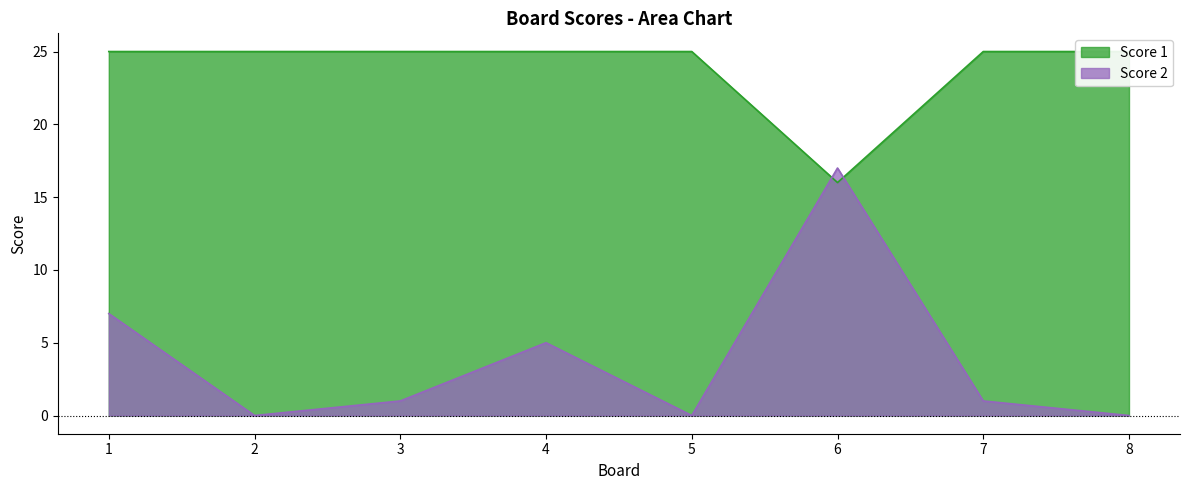

How many lines are shown in the chart?

2